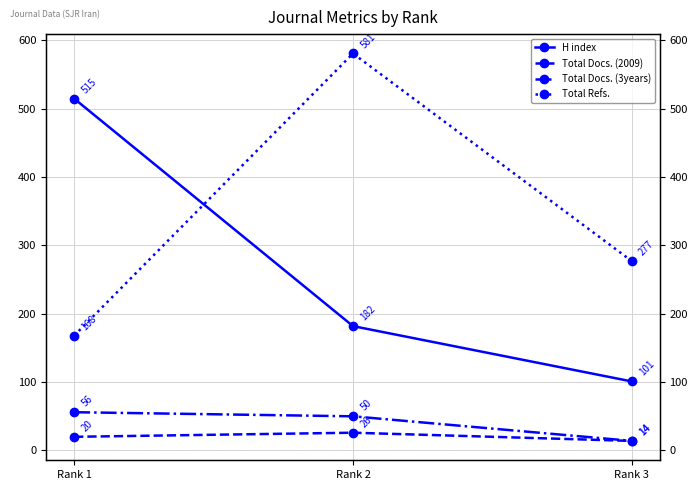

What is the maximum value shown in the chart?

581